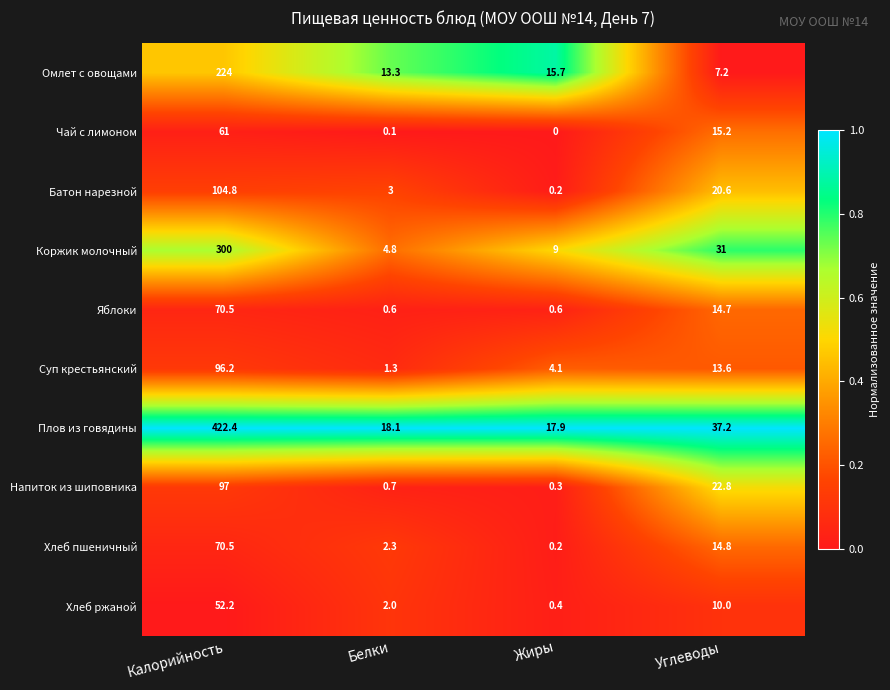

Read the Хлеб пшеничный value at Углеводы.

14.8